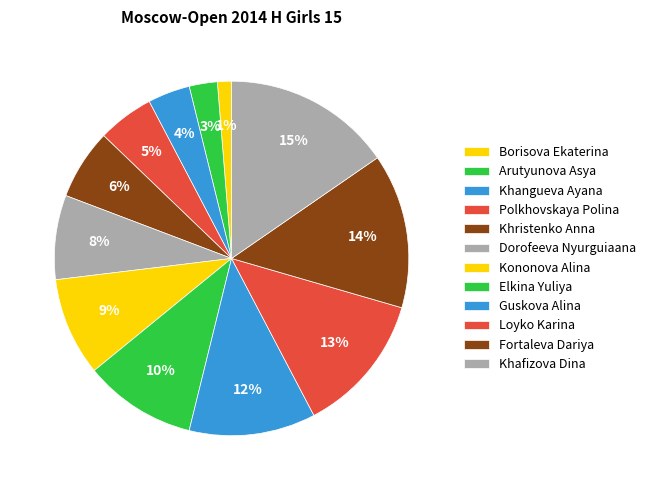

How many slices are in this pie chart?

12